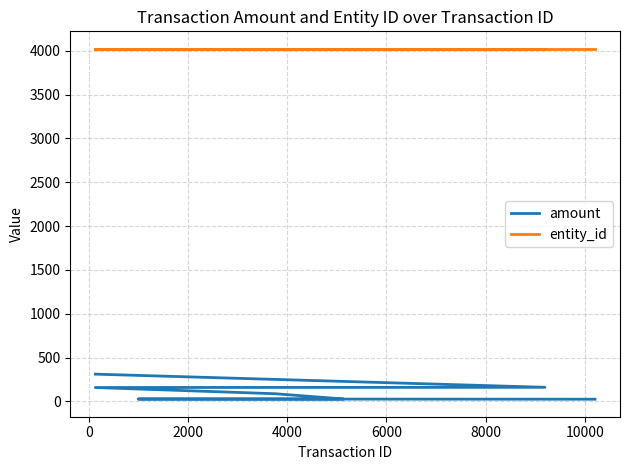

Rank the series by their average value, from lowest to highest.

amount, entity_id